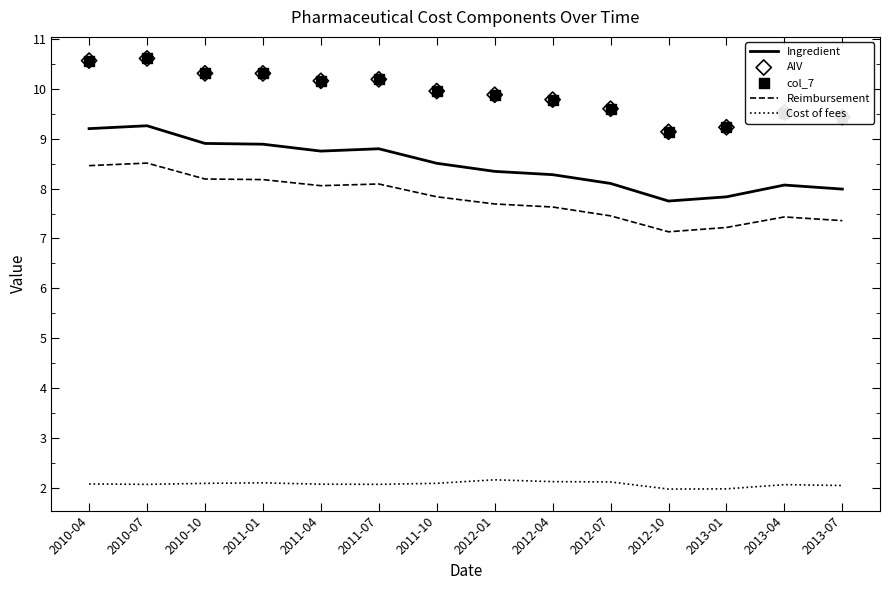

What are all the series names shown in the legend?

Ingredient, Reimbursement, Cost of fees, AIV, col_7